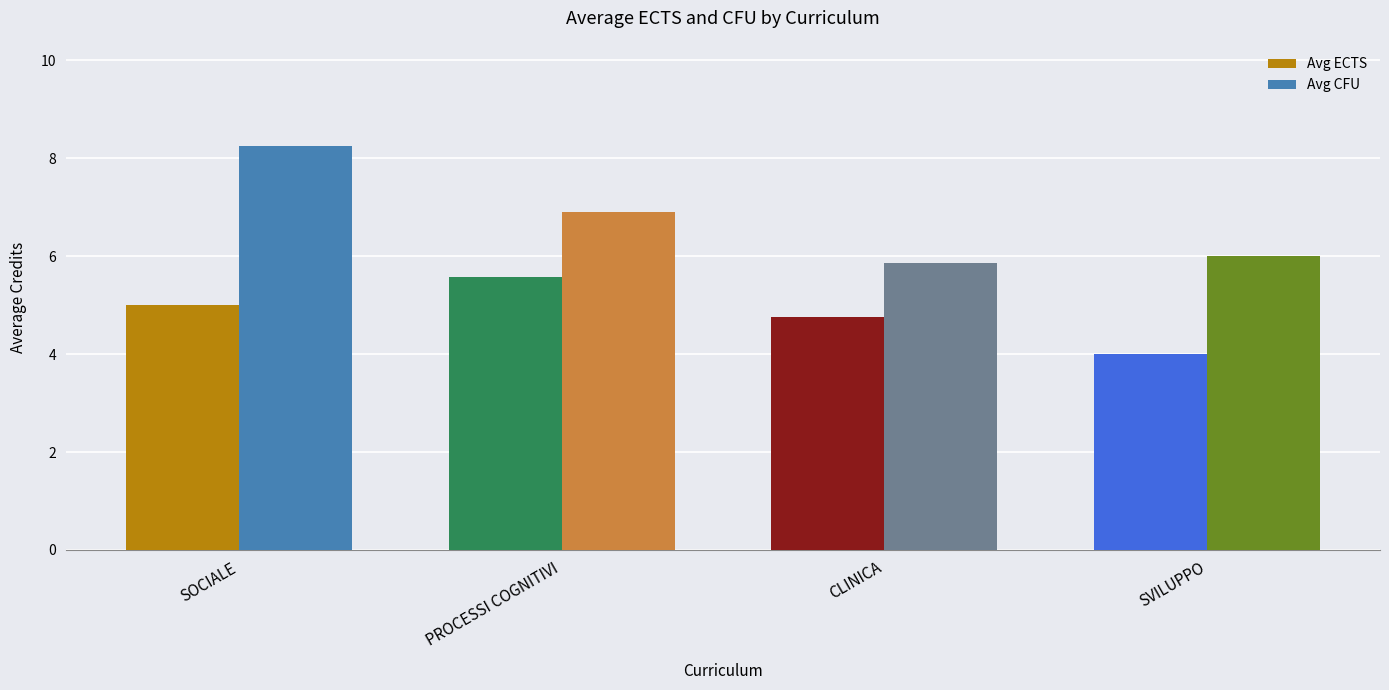

How many data points does each series have?

4